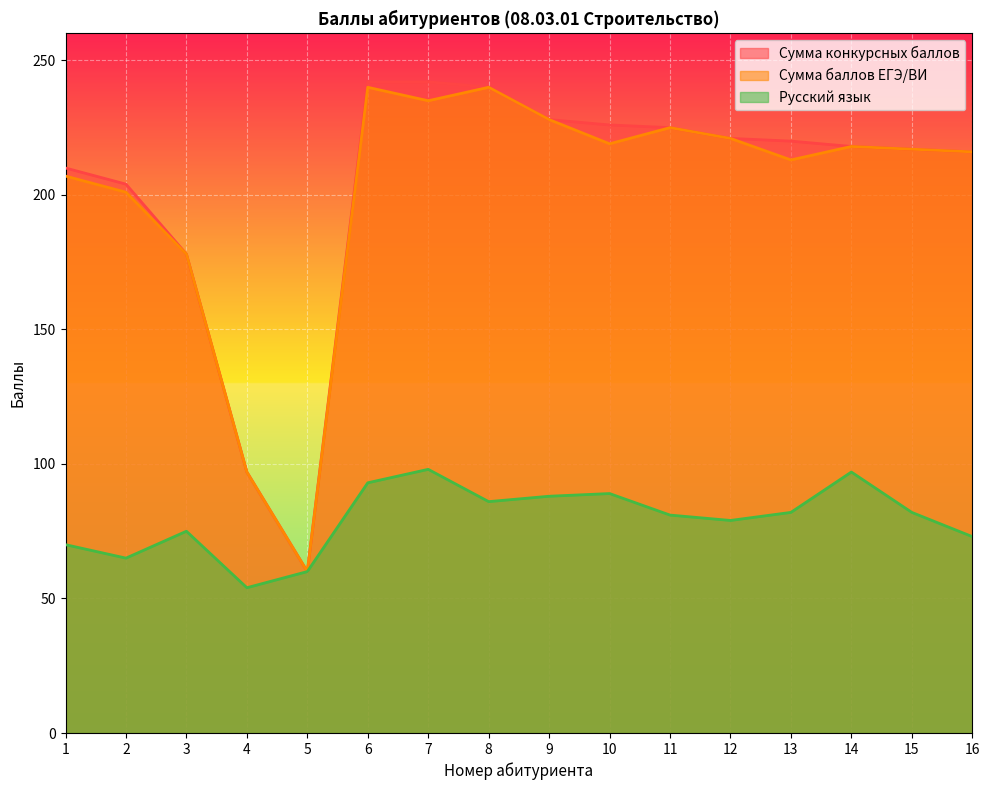

Rank the categories by Сумма конкурсных баллов value from highest to lowest.

6, 7, 8, 9, 10, 11, 12, 13, 14, 15, 16, 1, 2, 3, 4, 5